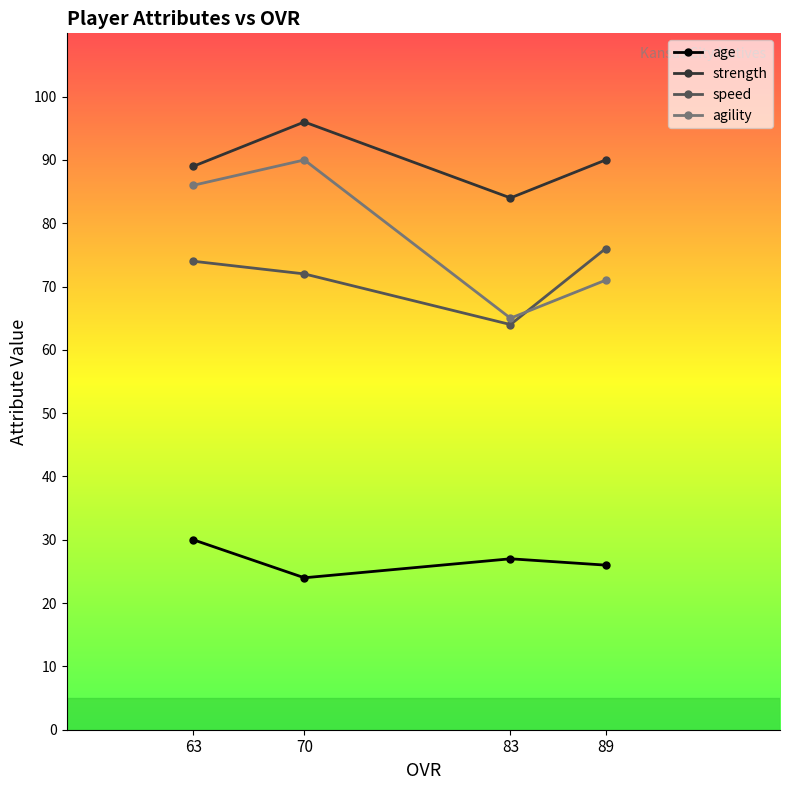

Is it true that speed equals 39 at 89?

False